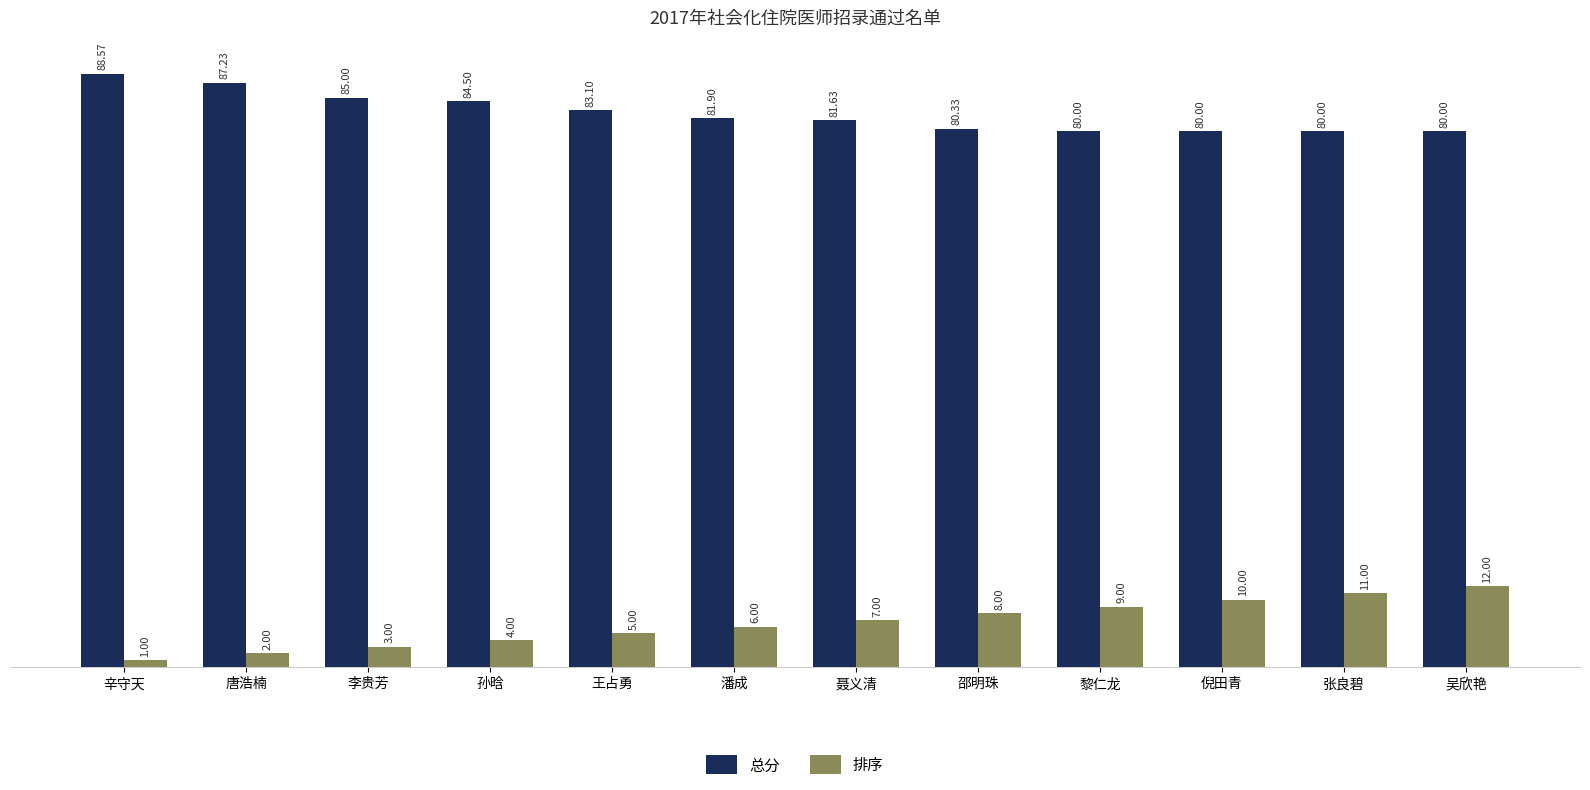

What is the spread (max minus min) of values at 吴欣艳?

68.0